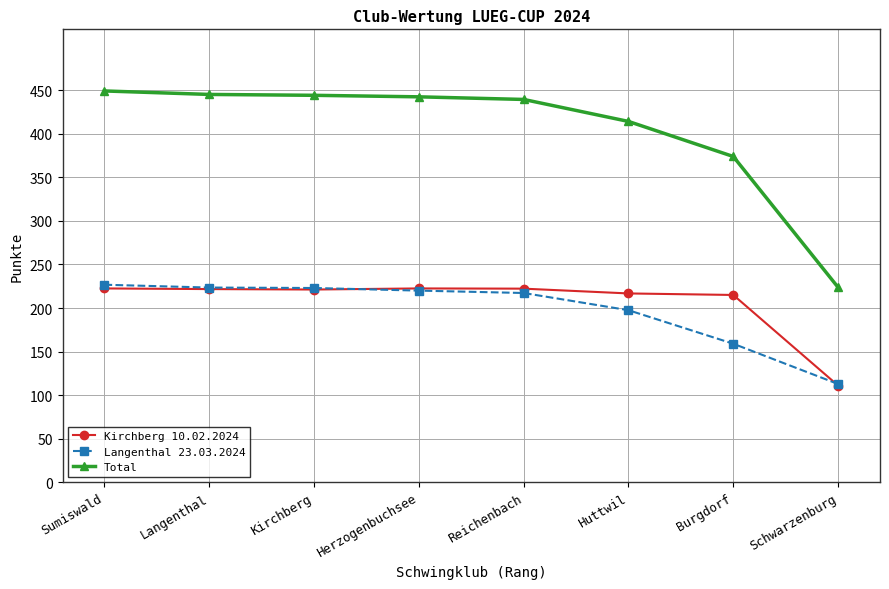

Which series has the largest range (max minus min)?

Total